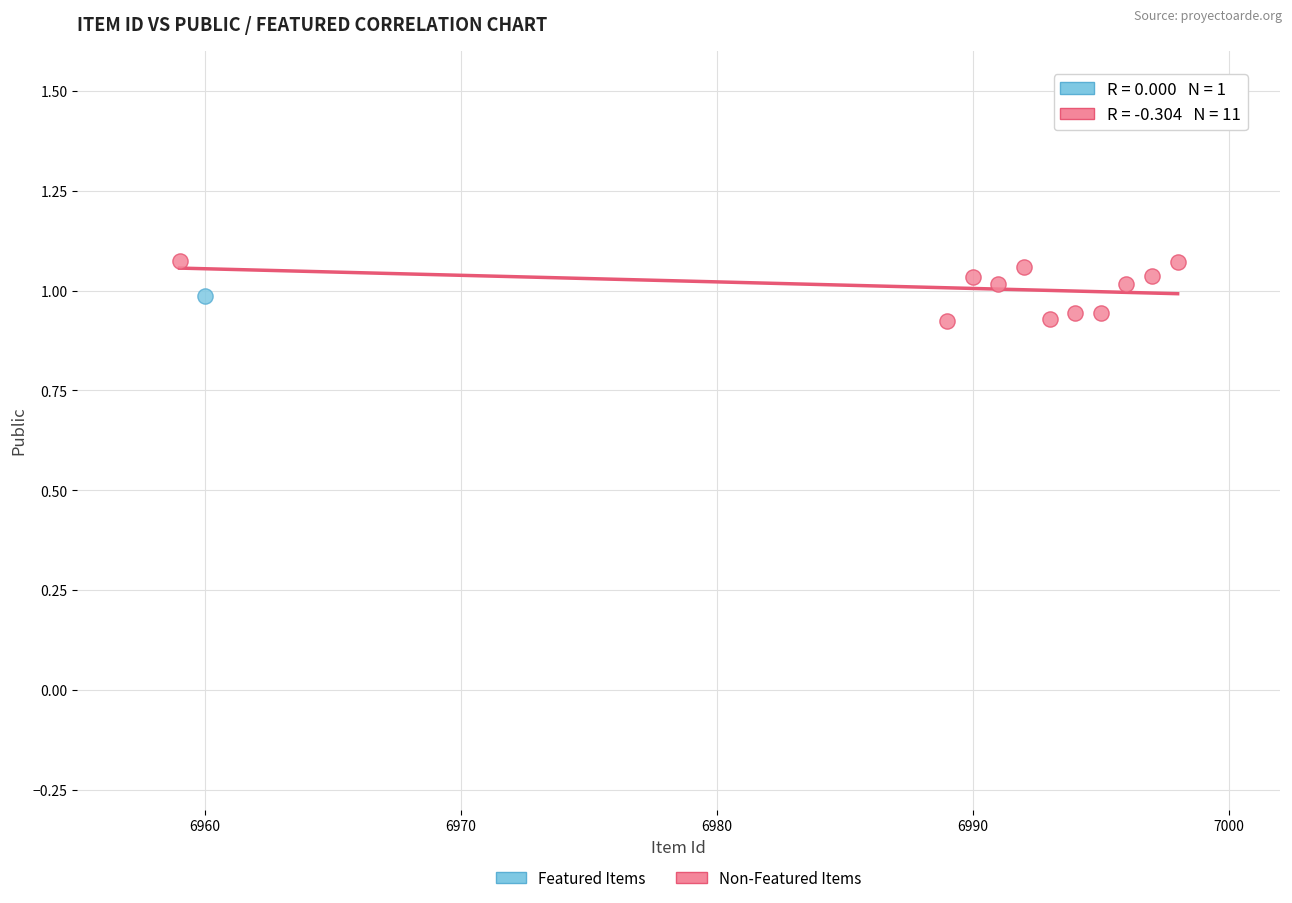

What are all the series names shown in the legend?

Featured Items, Non-Featured Items